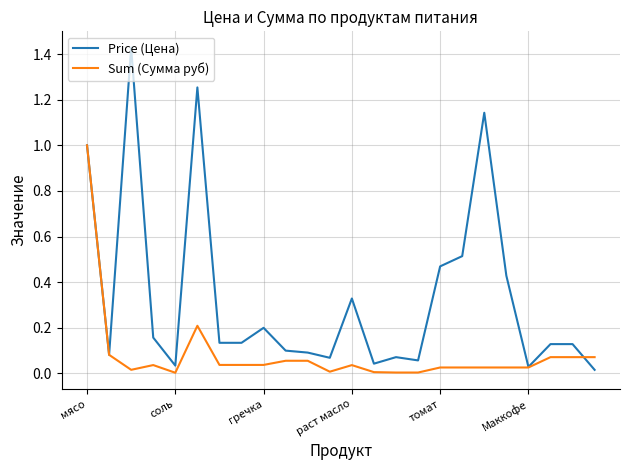

How many lines are shown in the chart?

2